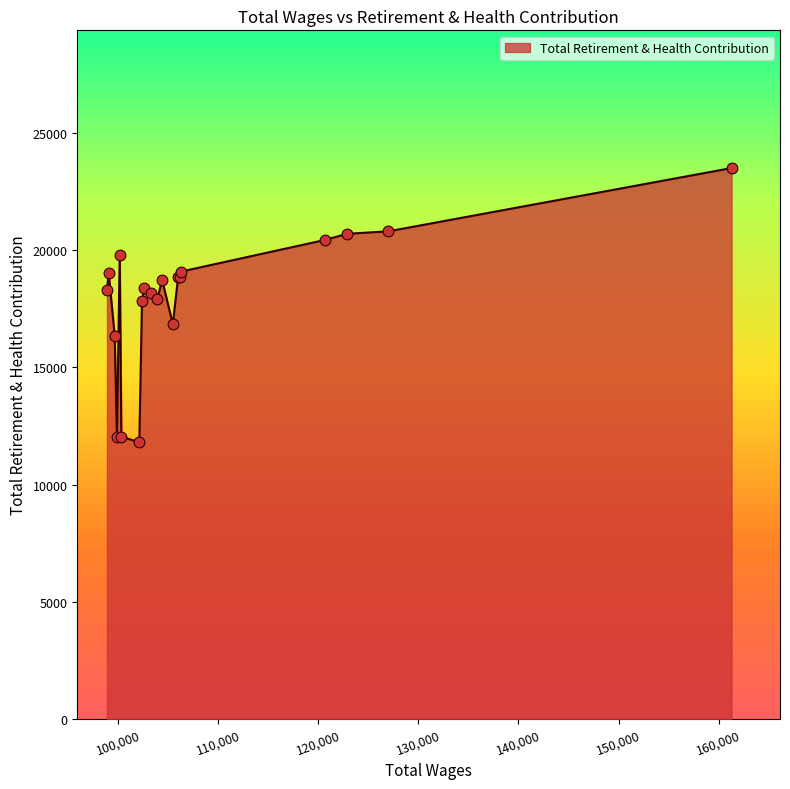

What is the difference between the maximum and minimum values?

11691